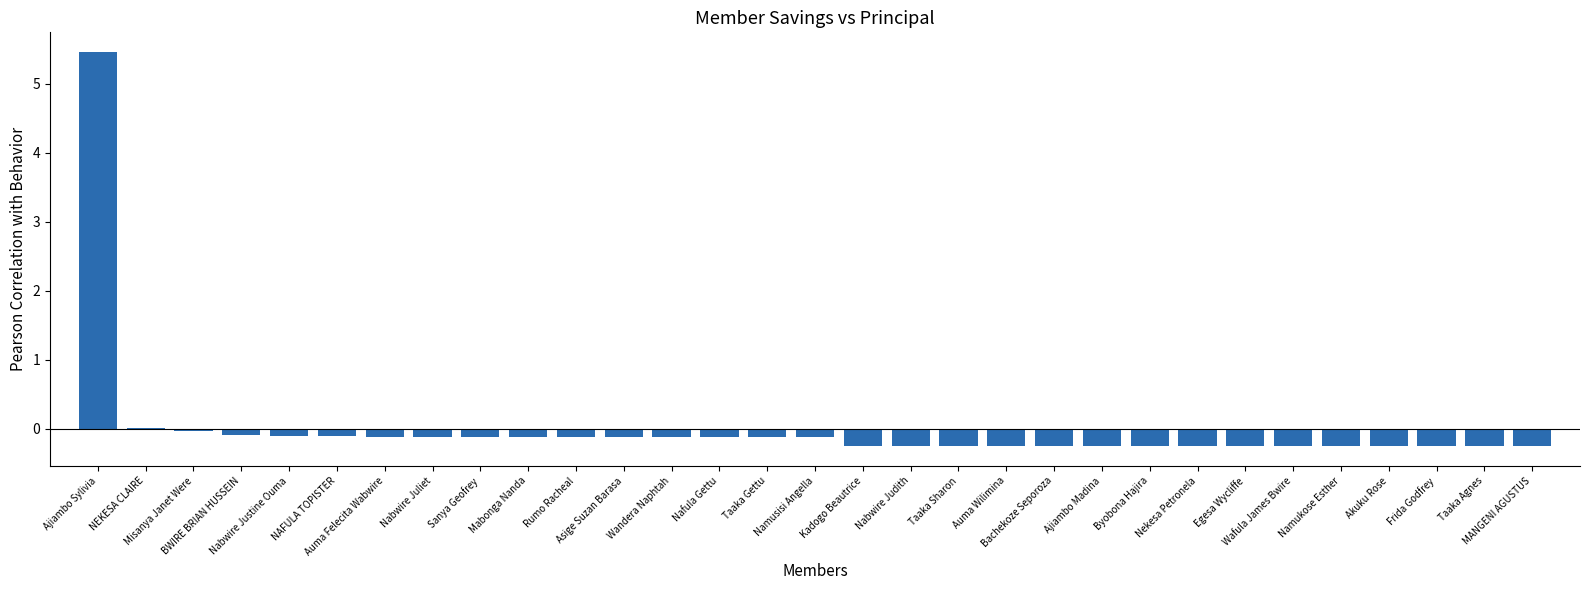

What is the greatest value displayed?

5.5